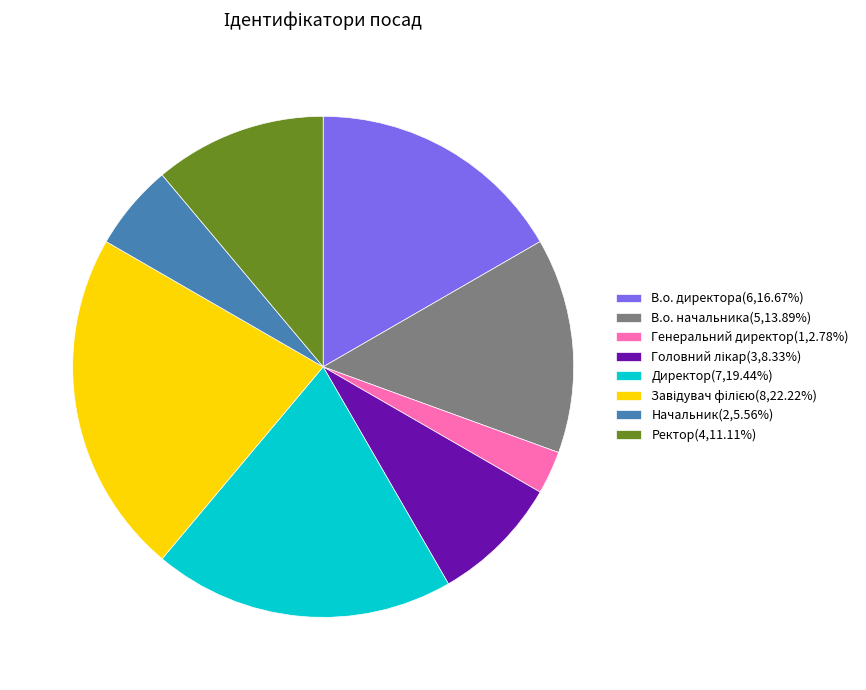

Does any single category account for the majority?

No